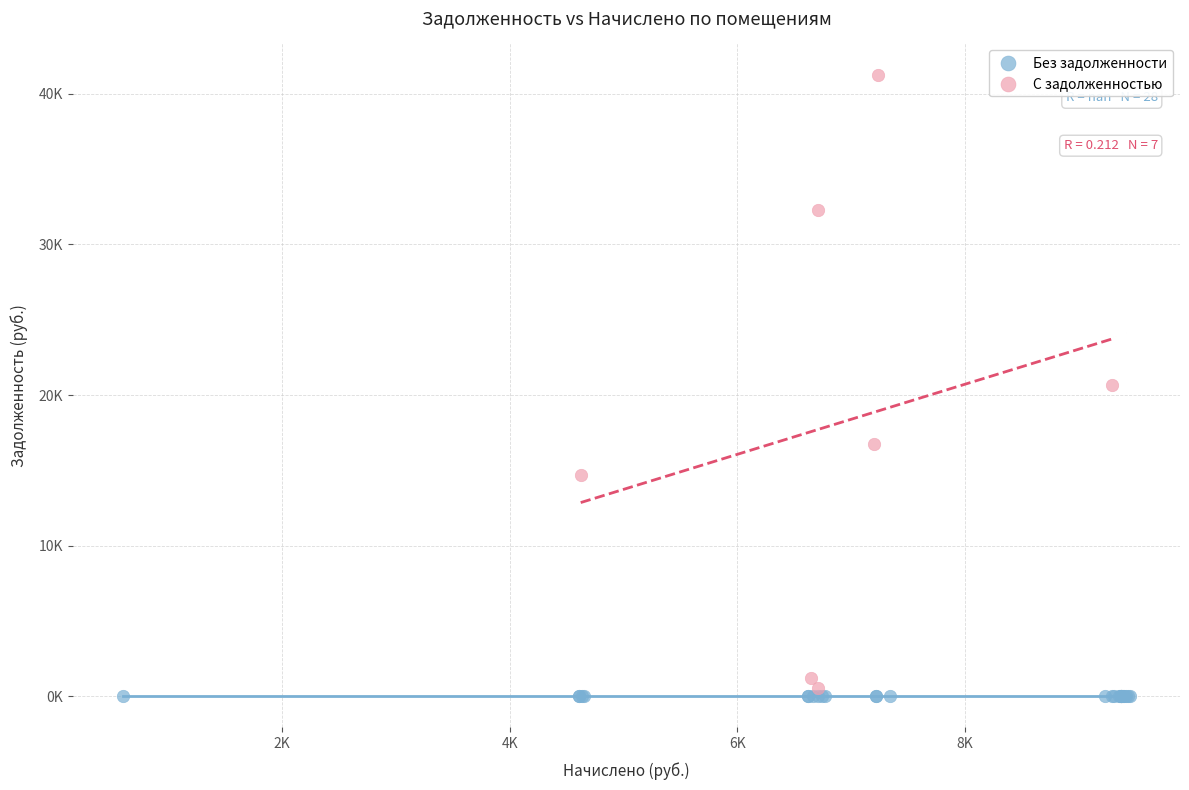

Which series reaches the minimum Y coordinate?

Без задолженности